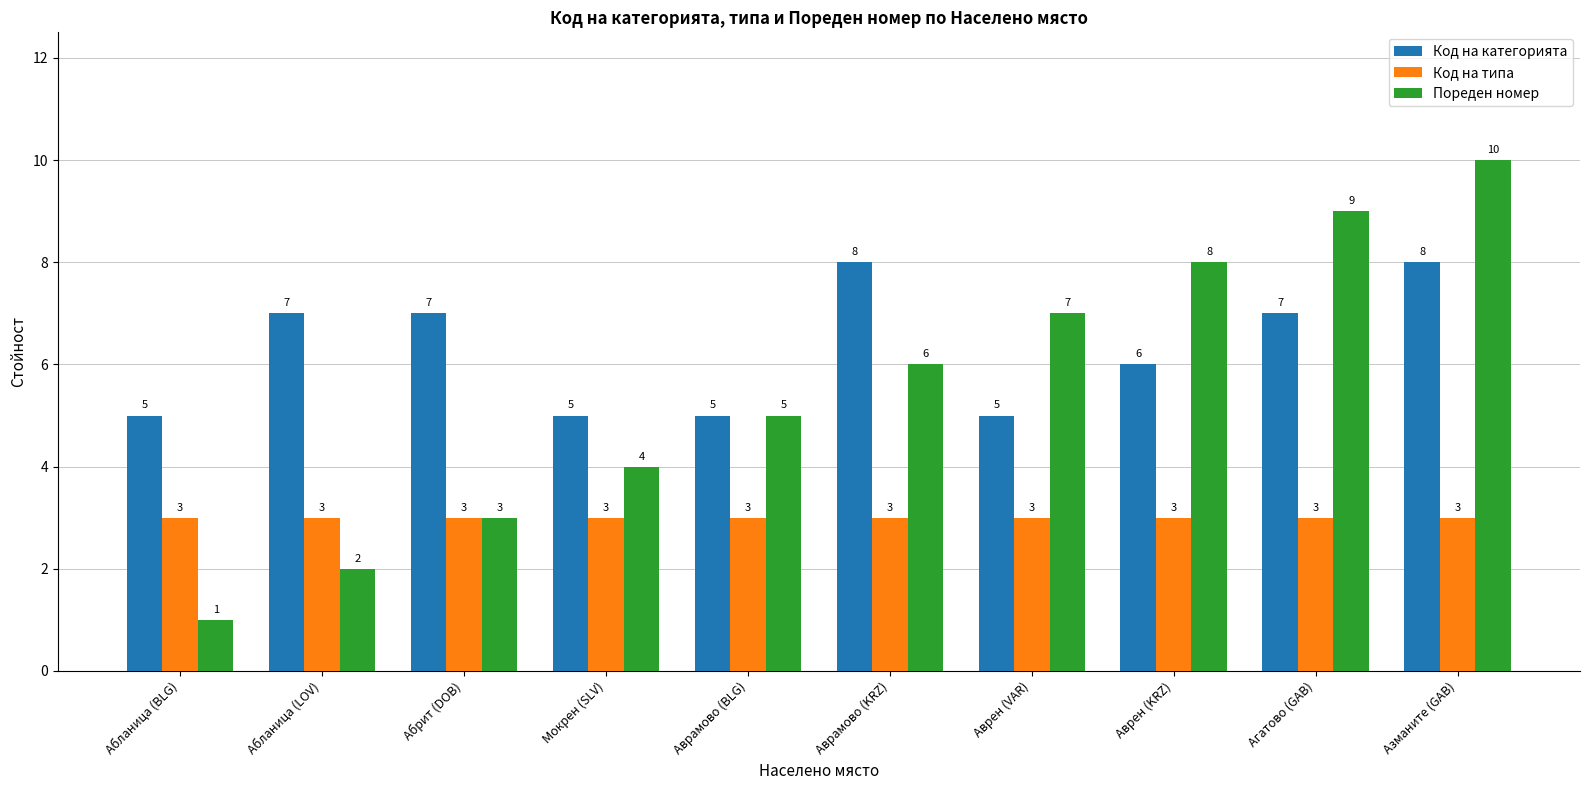

Count the number of categories in the chart.

10